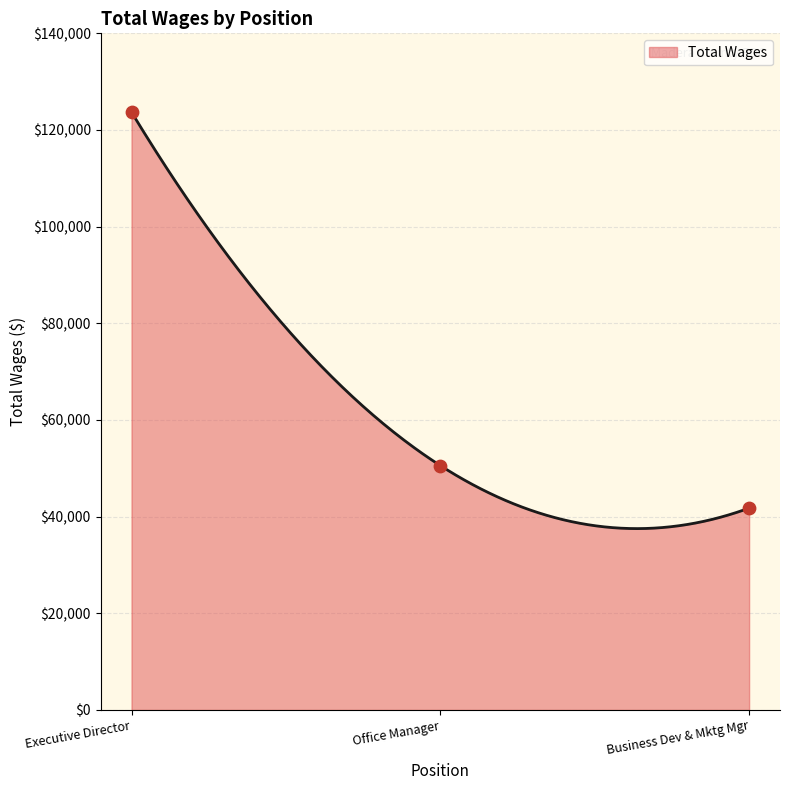

What is the change in value from Executive Director to Business Dev & Mktg Mgr?

-81928